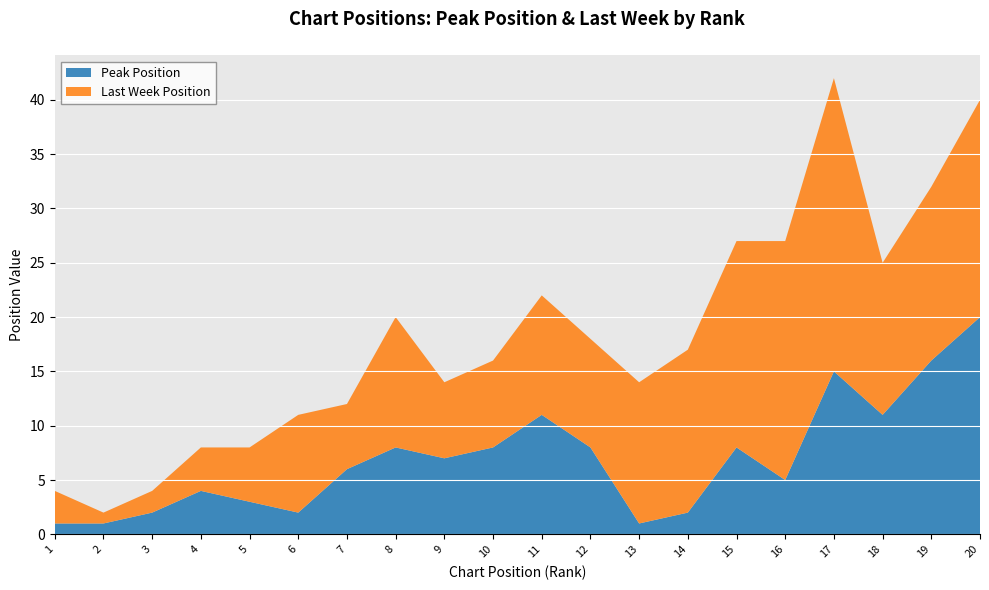

At which category is the sum across all series the highest?

17